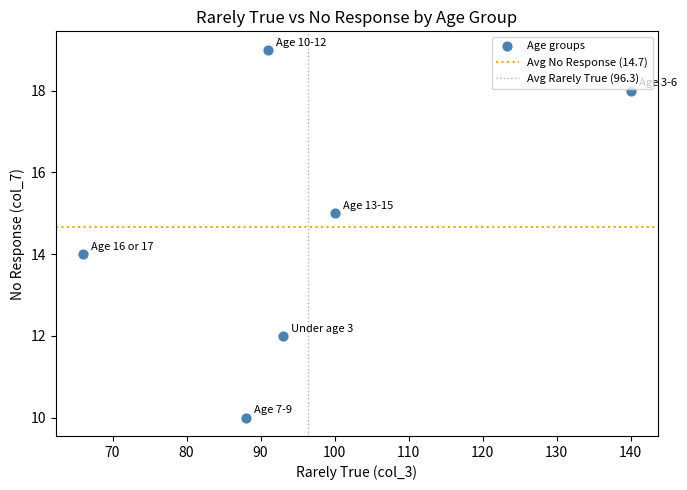

What is the average Y value?

15